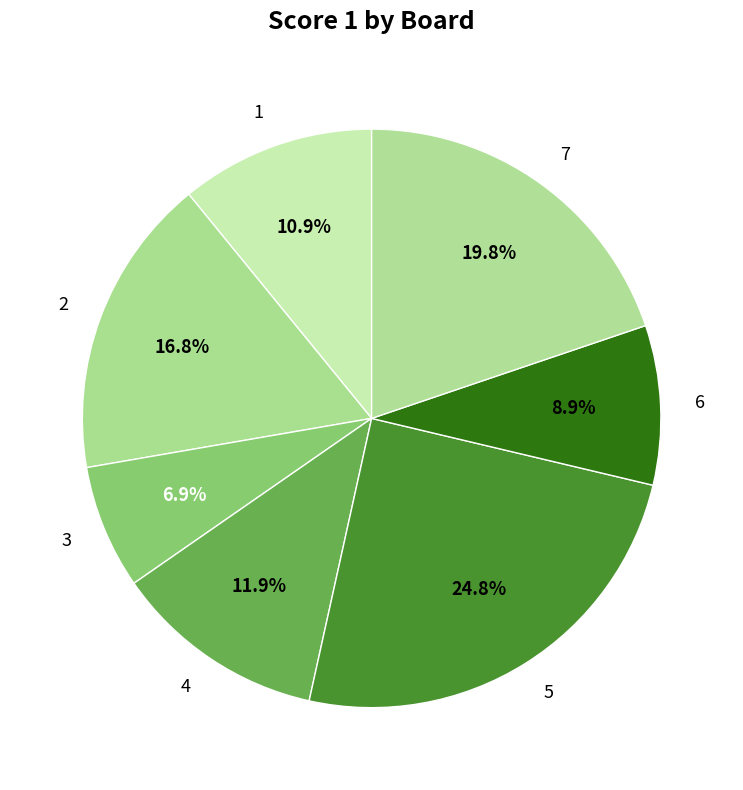

What percentage is the 2 slice, to the nearest percent?

17%